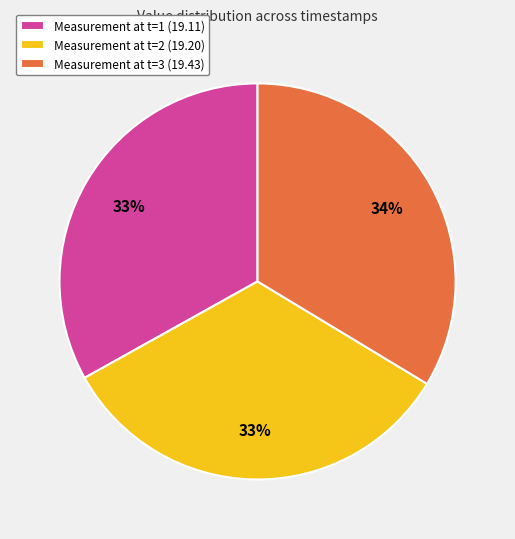

What is the ratio of the value at Measurement at t=3 (19.43) to the value at Measurement at t=1 (19.11)?

1.0